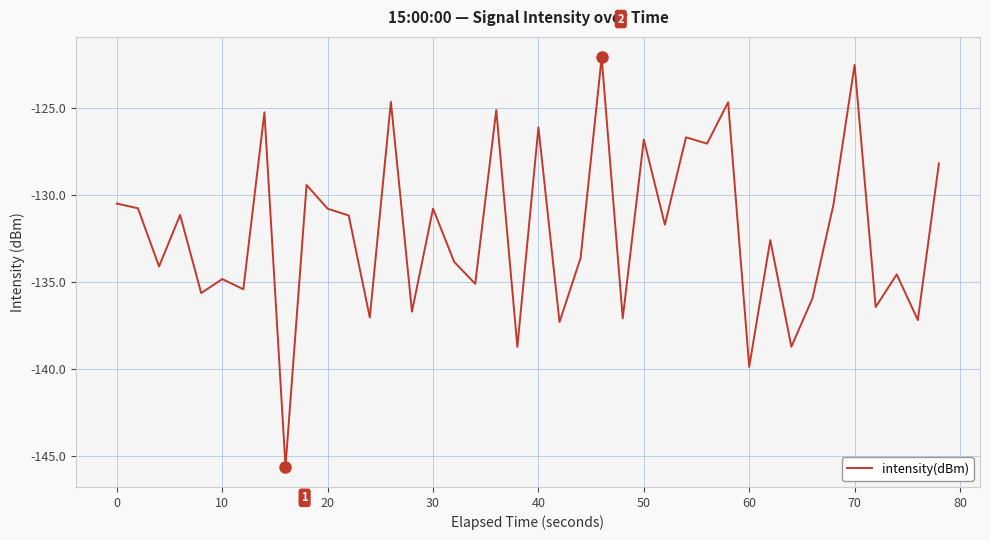

What is the smallest value displayed?

-145.6